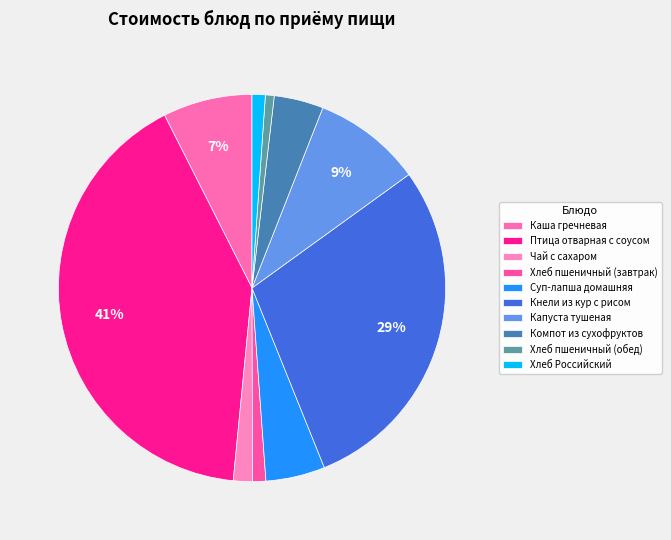

Which slice is the largest?

Птица отварная с соусом